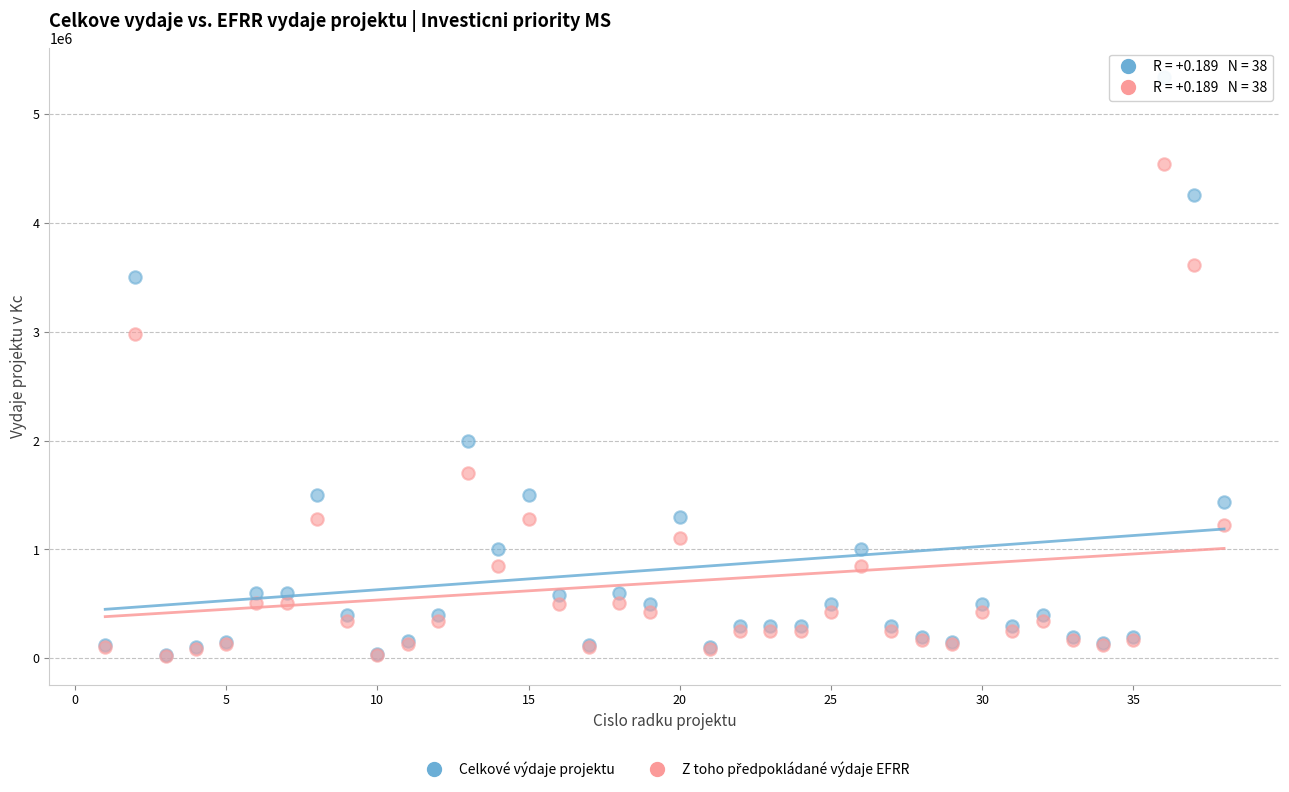

In the Celkové výdaje projektu series, what Y value is closest to 2685019?

2000000